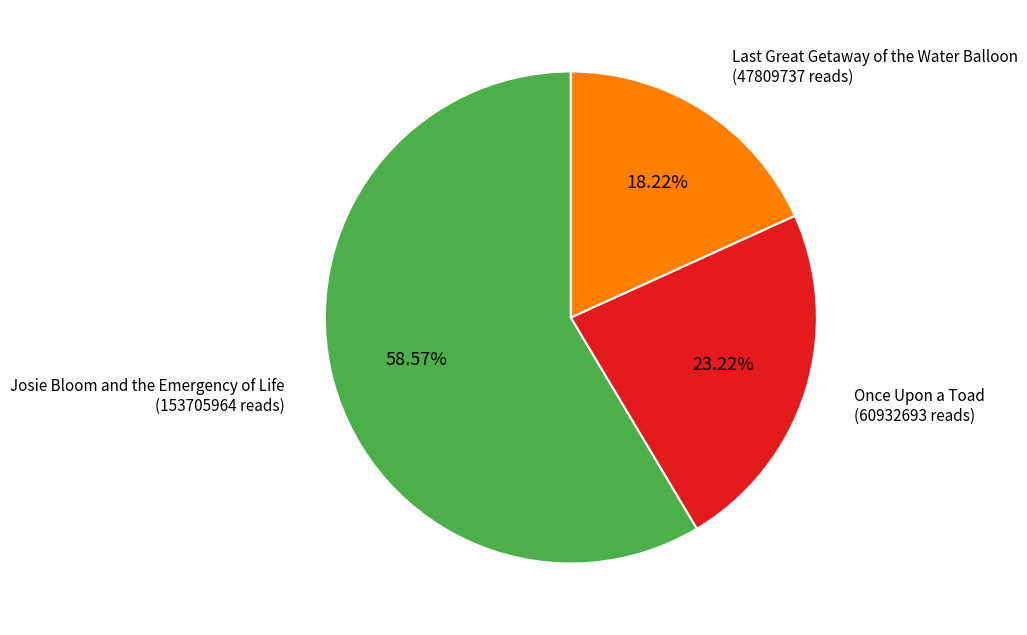

Is there any slice that represents more than half of the pie?

Yes